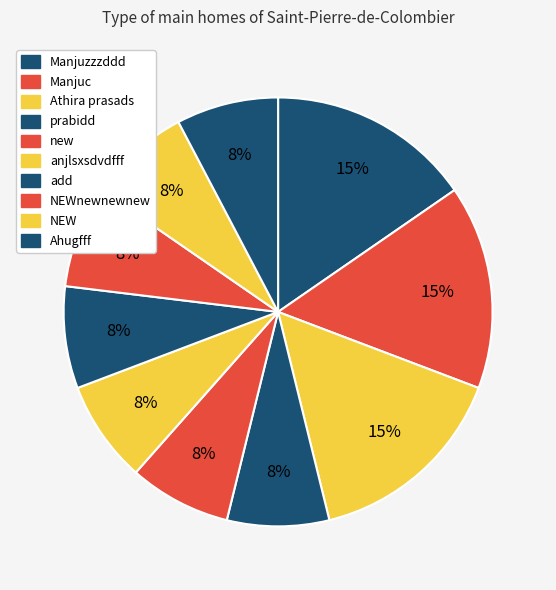

Which category has the smallest portion of the pie?

NEWnewnewnew